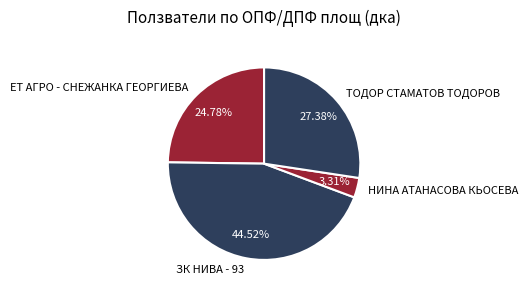

Between ТОДОР СТАМАТОВ ТОДОРОВ and ЗК НИВА - 93, which is larger?

ЗК НИВА - 93